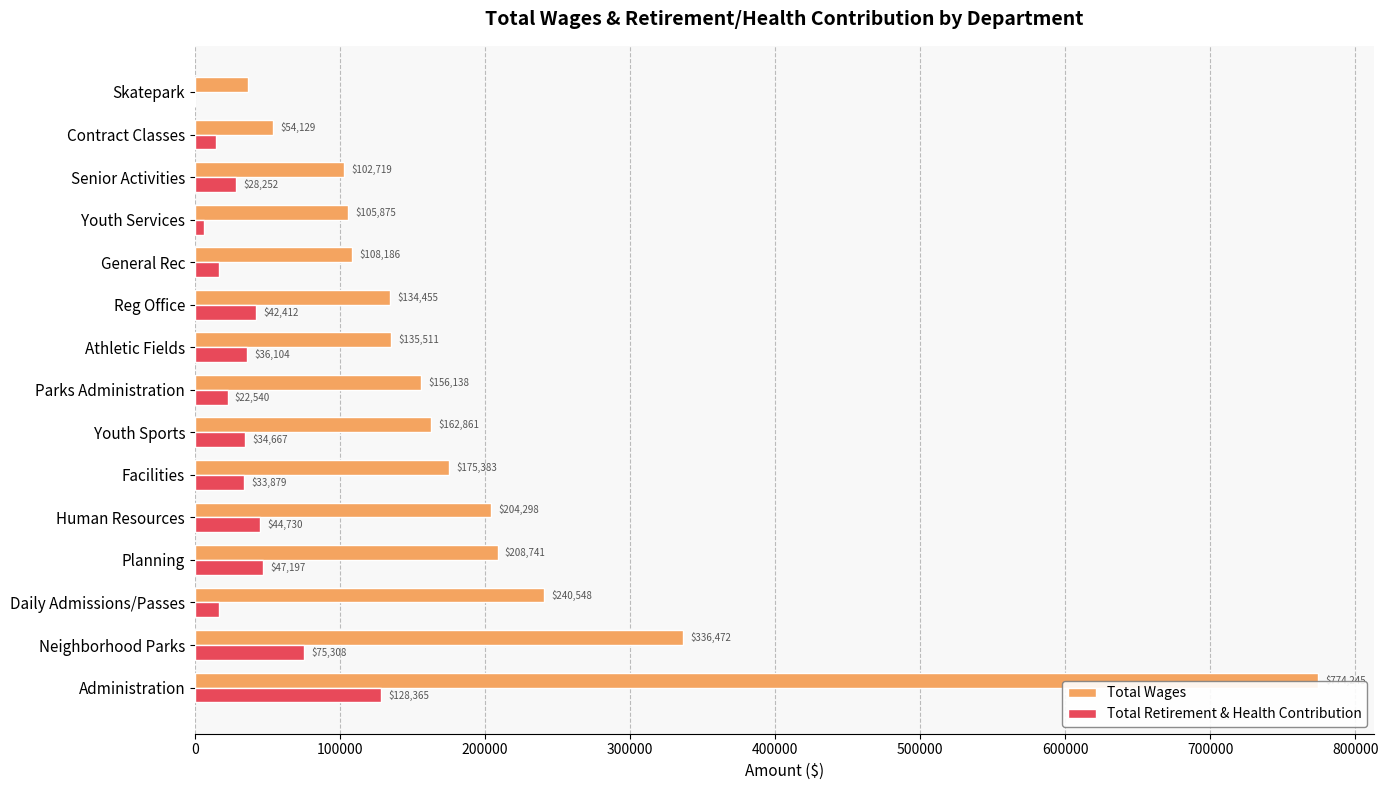

At which category does the chart reach its peak across all series?

Administration